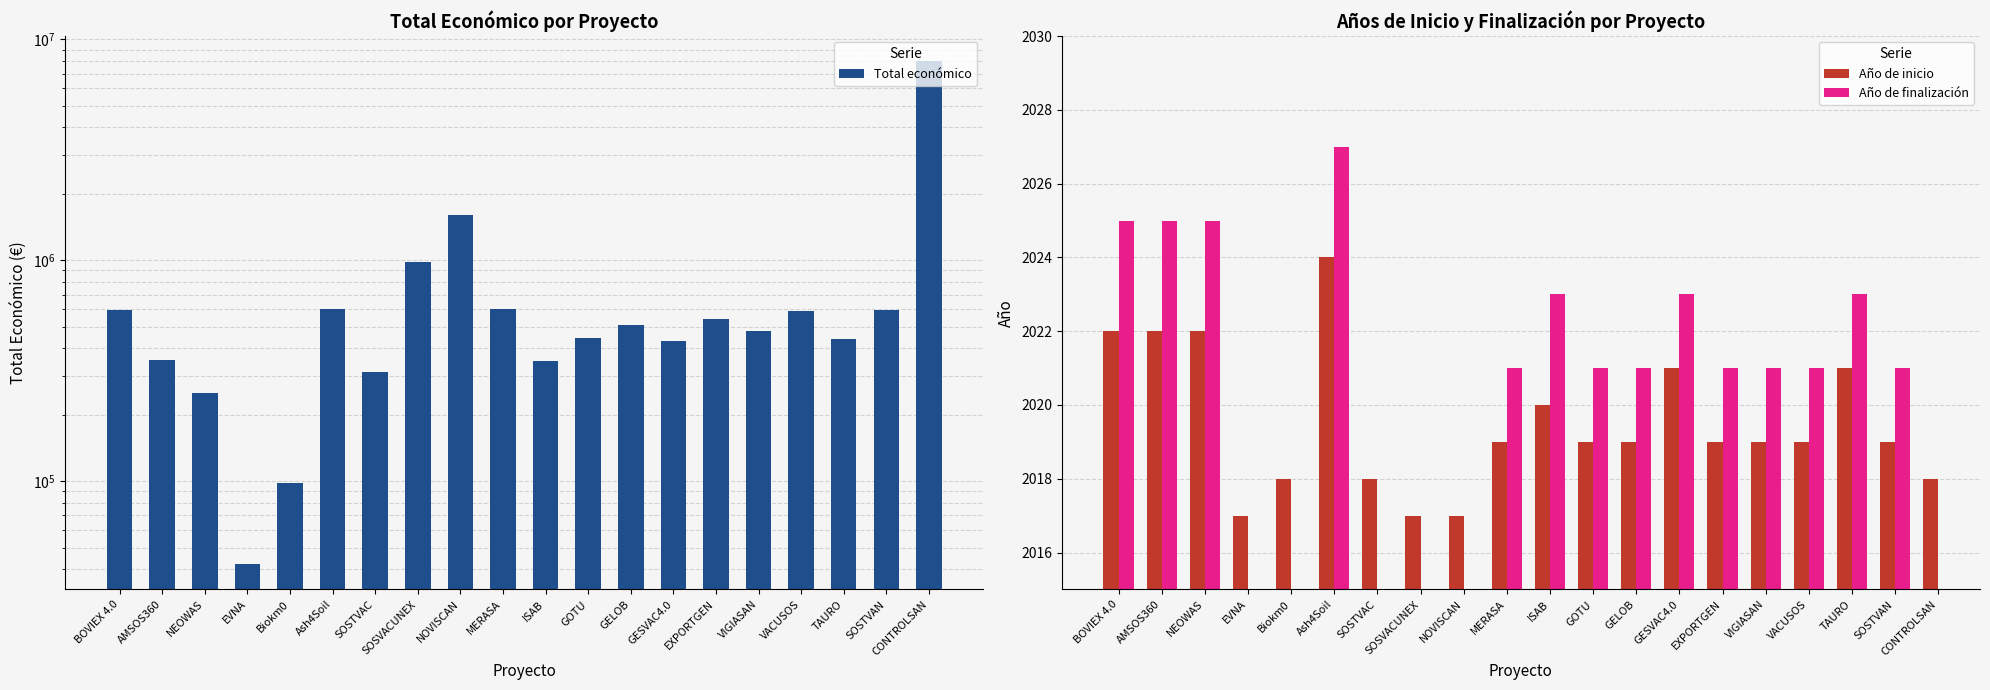

Rank the series at CONTROLSAN from highest to lowest value.

Total económico, Año de inicio, Año de finalización